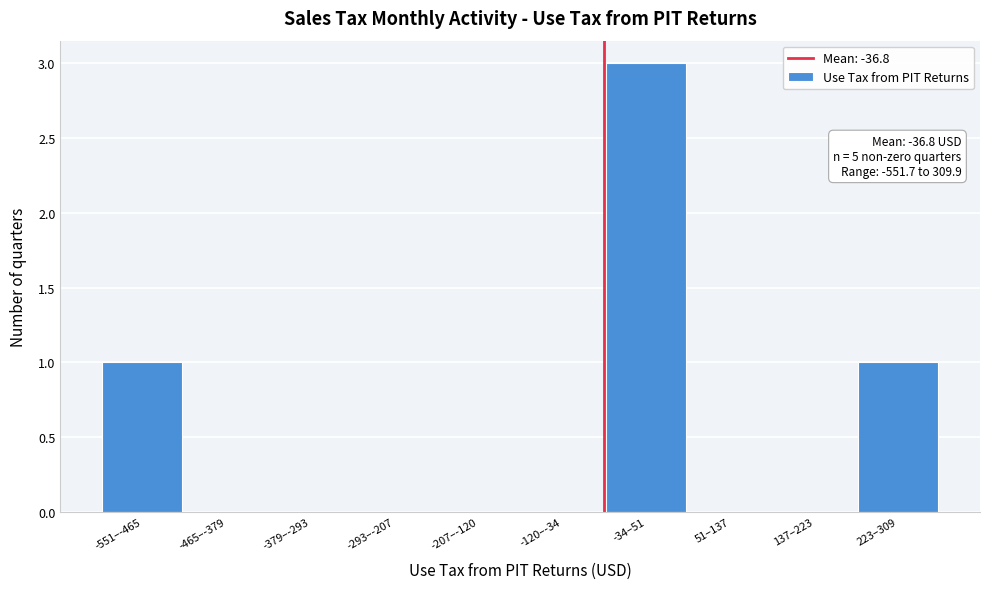

Reading left to right, transcribe all the data shown in this chart.

-551–-465=1	-465–-379=0	-379–-293=0	-293–-207=0	-207–-120=0	-120–-34=0	-34–51=3	51–137=0	137–223=0	223–309=1